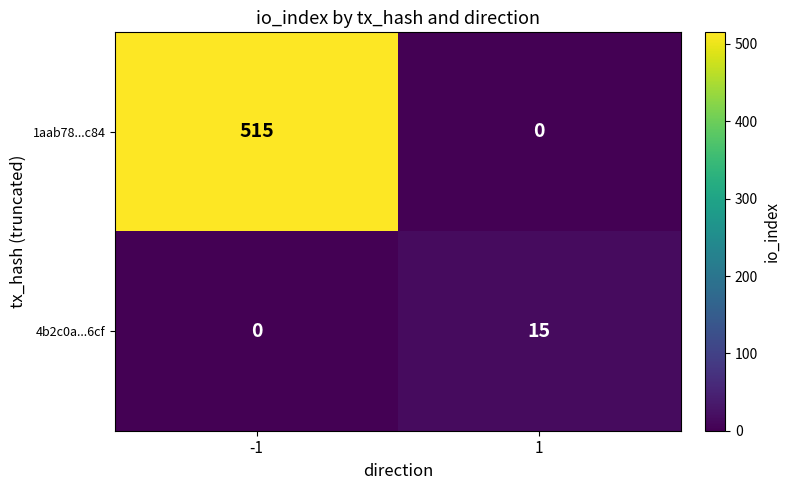

Reading right to left, list all the values displayed in this chart.

1aab78...c84: 1=0	-1=515
4b2c0a...6cf: 1=15	-1=0